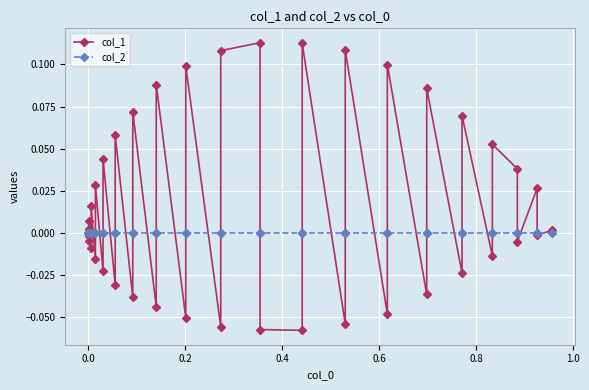

Reading right to left, transcribe all the data shown in this chart.

col_1: 0.0	-0.0	0.0	-0.0	0.0	0.1	-0.0	0.1	-0.0	0.1	-0.0	0.1	-0.0	0.1	-0.1	0.1	-0.1	-0.1	0.1	0.1	-0.1	0.1	-0.1	0.1	-0.0	0.1	-0.0	0.1	-0.0	0.0	-0.0	0.0	-0.0	0.0	-0.0	-0.0	0.0	0.0	-0.0	0.0
col_2: 0.0	0.0	0.0	0.0	0.0	0.0	0.0	0.0	0.0	0.0	0.0	0.0	0.0	0.0	0.0	0.0	0.0	0.0	0.0	0.0	0.0	0.0	0.0	0.0	0.0	0.0	0.0	0.0	0.0	0.0	0.0	0.0	0.0	0.0	0.0	0.0	0.0	0.0	0.0	0.0